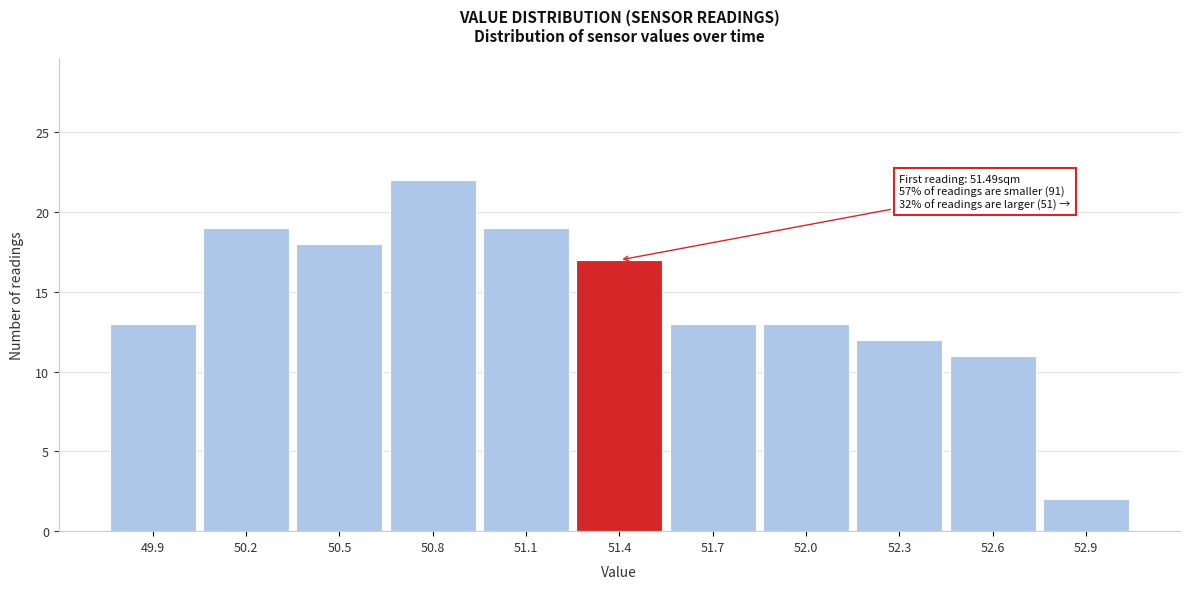

Reading left to right, extract all data points from this chart.

49.9=13	50.2=19	50.5=18	50.8=22	51.1=19	51.4=17	51.7=13	52.0=13	52.3=12	52.6=11	52.9=2